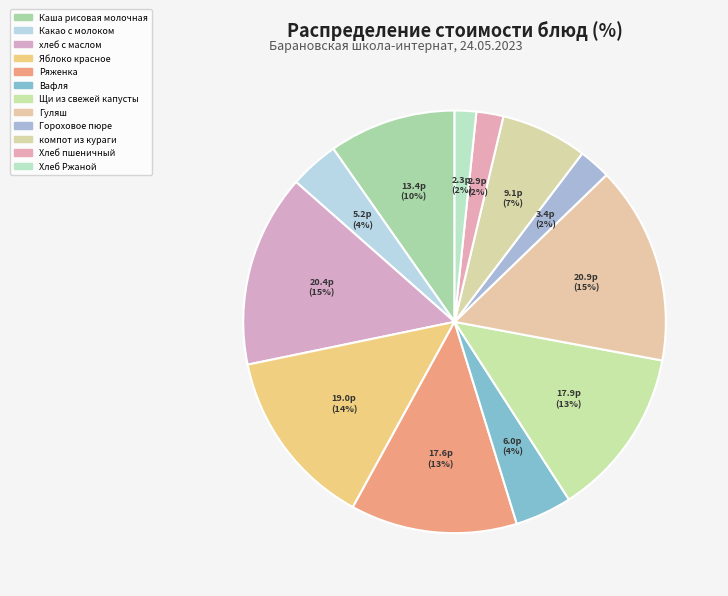

Count the number of slices in the pie.

12